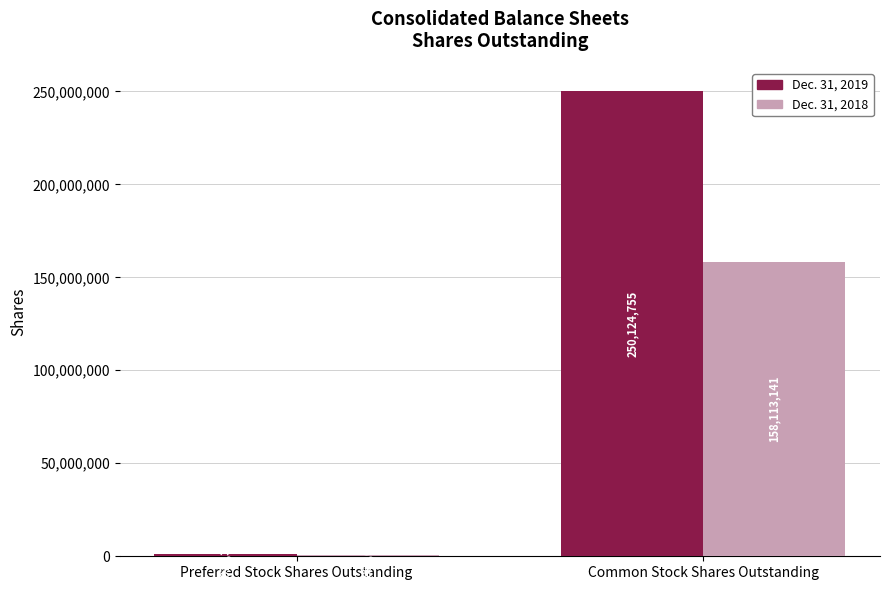

Which series has the largest total across all categories?

Dec. 31, 2019